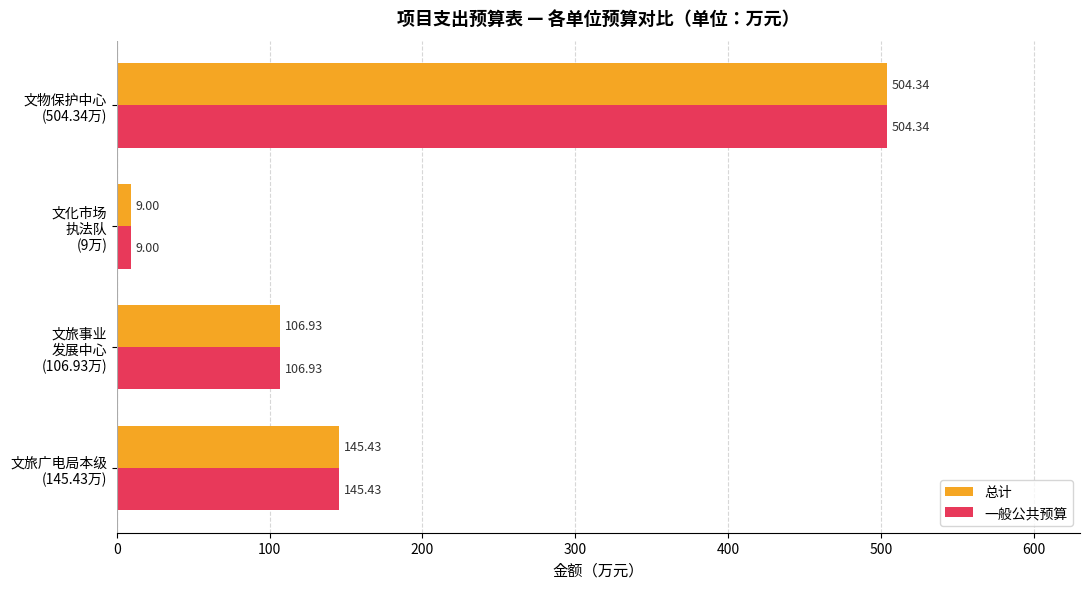

At how many categories does at least one series exceed 99?

3